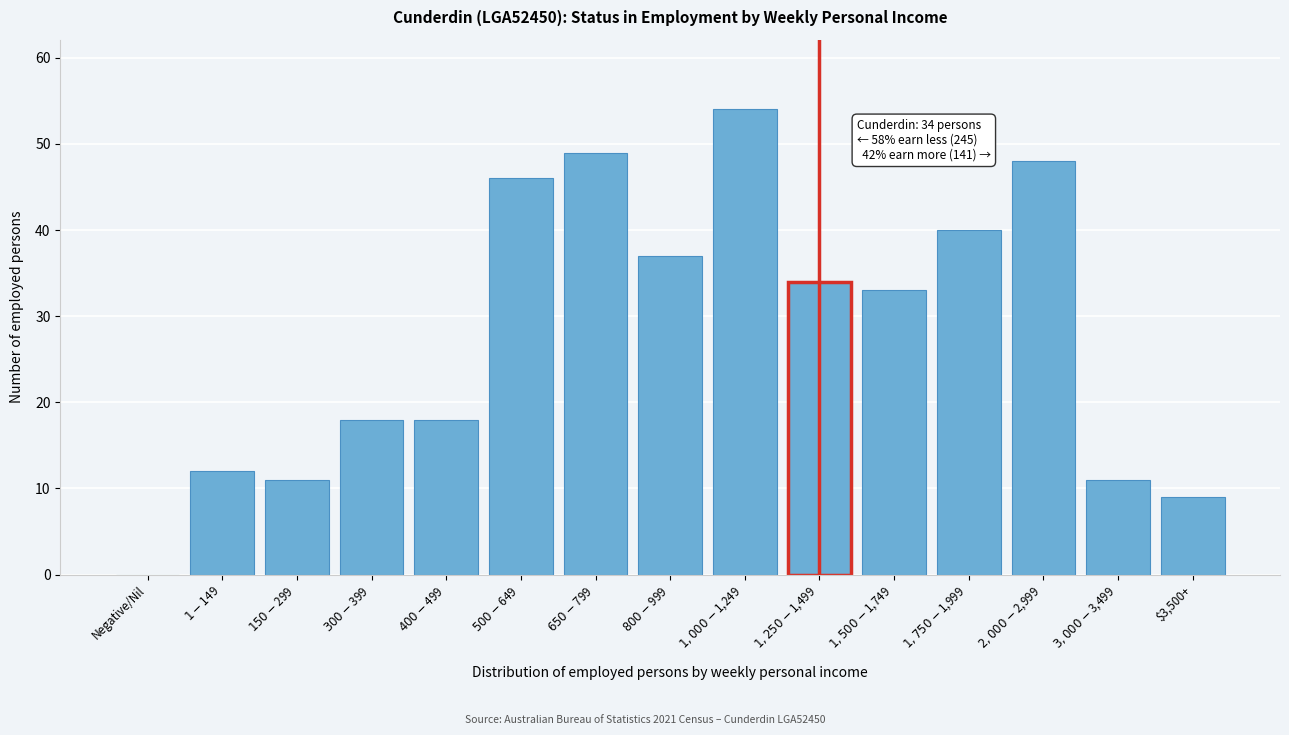

What is the maximum value shown in the chart?

54